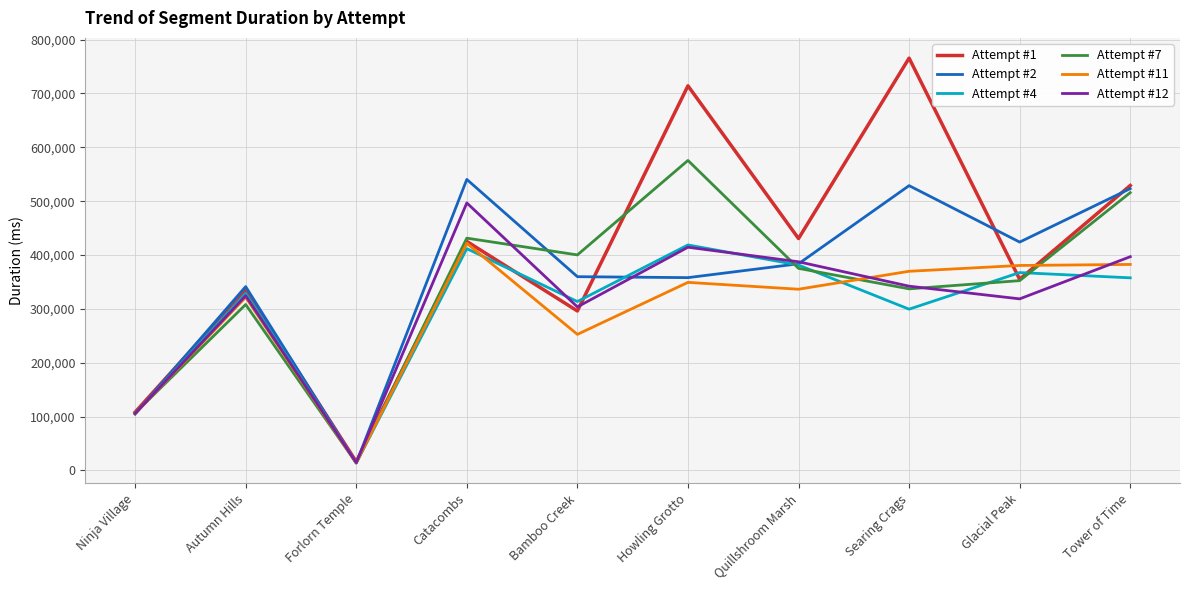

What is the highest value of the Attempt #11 series?

421820